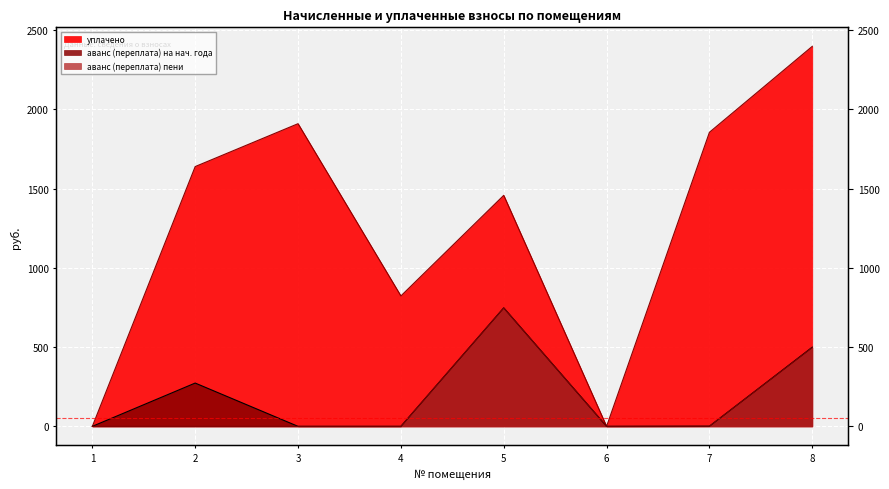

Rank the categories by аванс (переплата) 2 value from lowest to highest.

1, 2, 3, 4, 6, 7, 8, 5